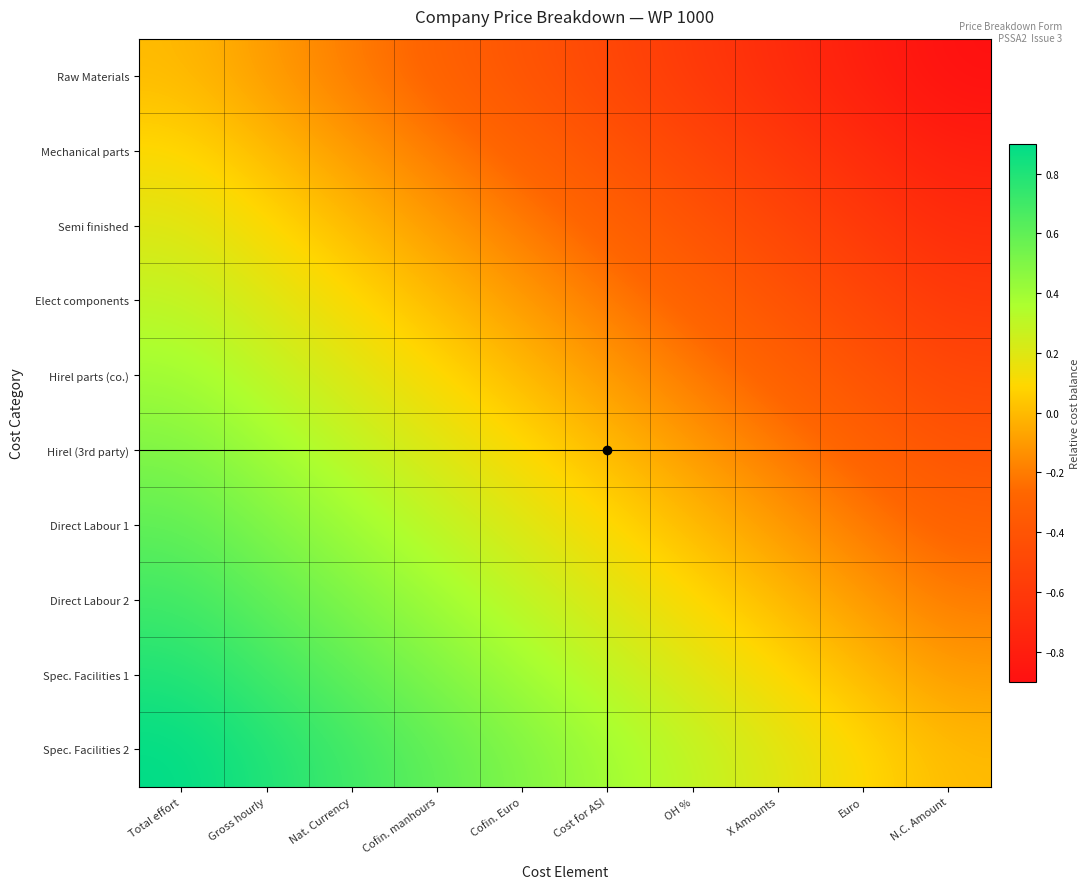

How many data points does each series have?

10